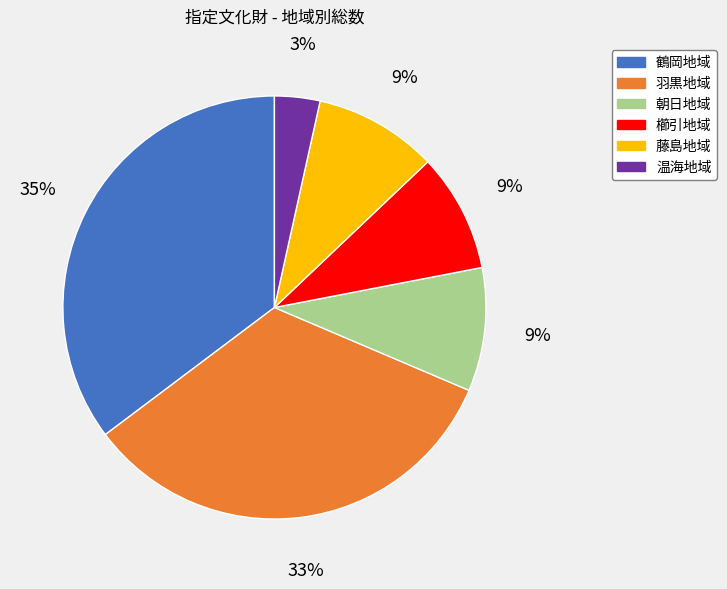

To the nearest percent, what is the average slice percentage?

17%